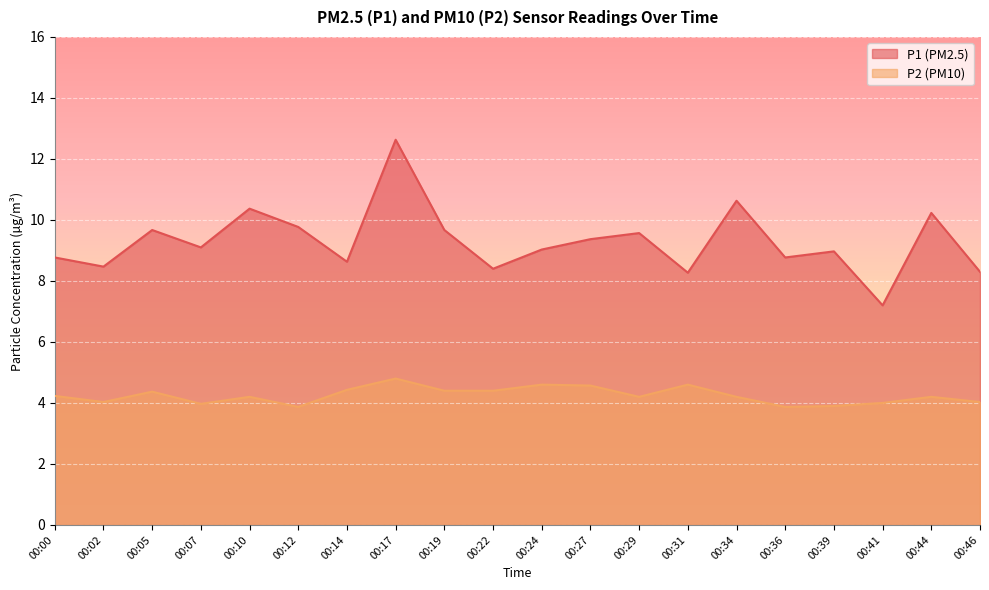

True or false: P2 and P1 cross at least once.

False